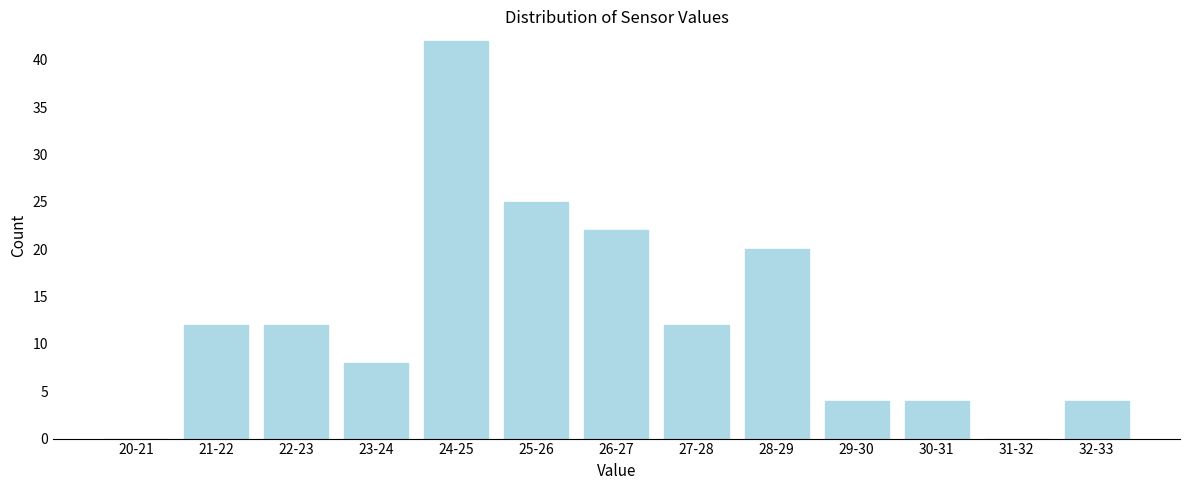

Reading left to right, extract all data points from this chart.

20-21=0	21-22=12	22-23=12	23-24=8	24-25=42	25-26=25	26-27=22	27-28=12	28-29=20	29-30=4	30-31=4	31-32=0	32-33=4